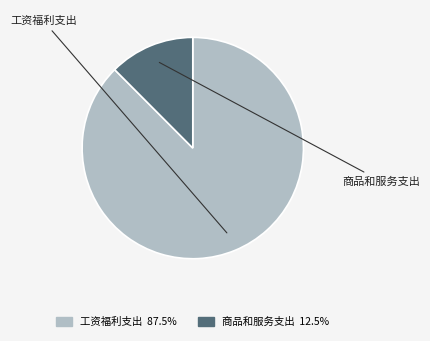

Which slice is the largest?

工资福利支出